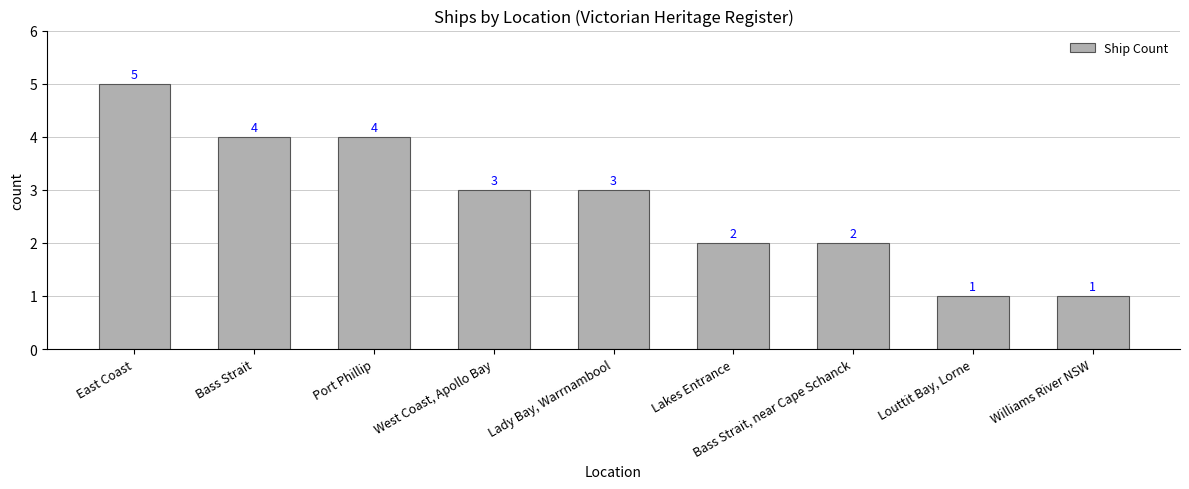

What is the maximum value shown in the chart?

5